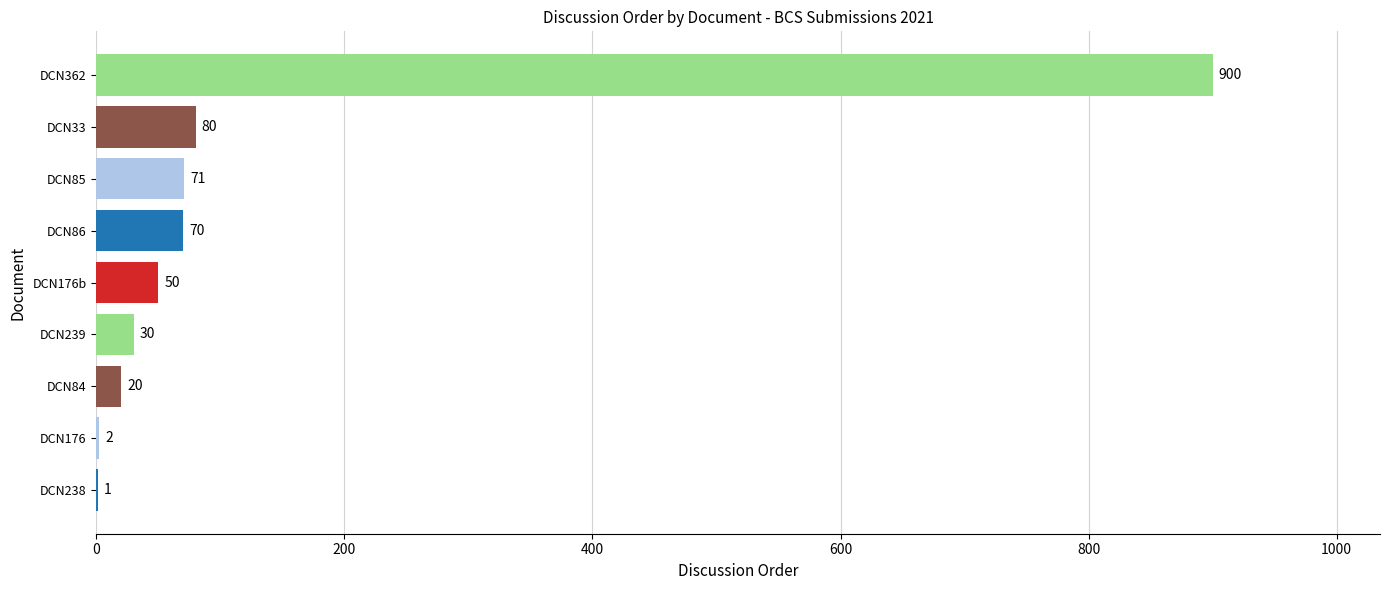

What is the sum of all values?

1224